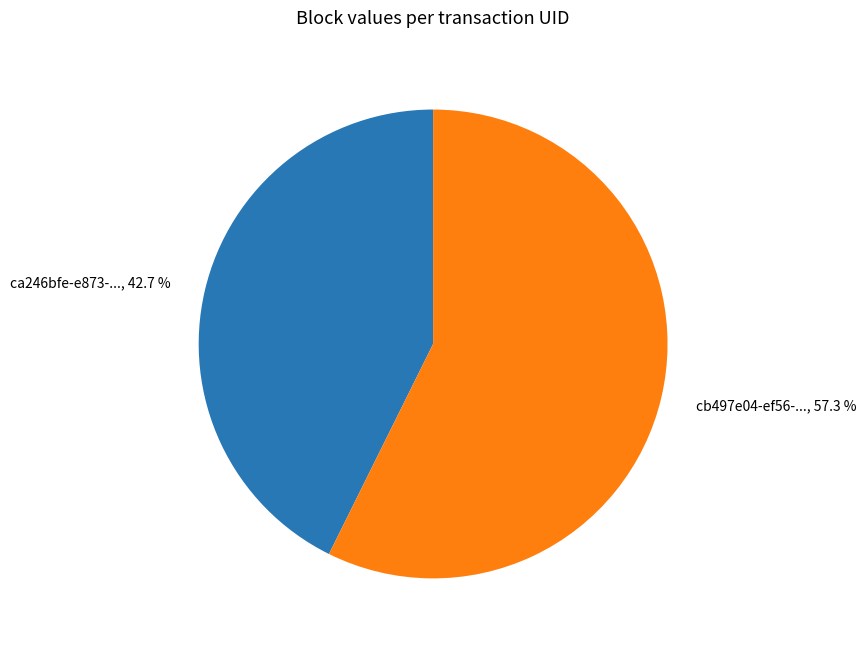

Is there any slice that represents more than half of the pie?

Yes